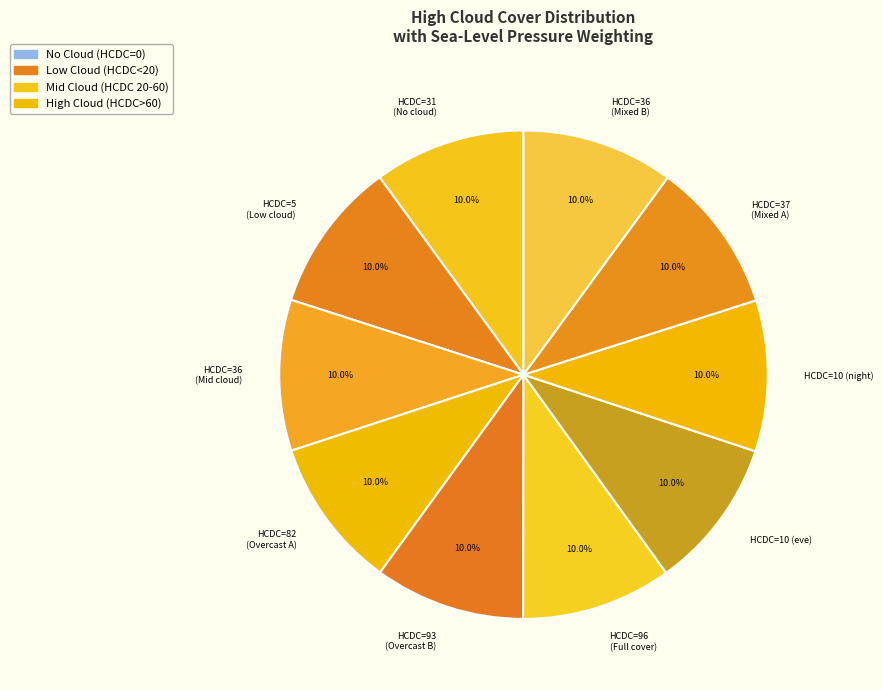

Is there any slice that represents more than half of the pie?

No